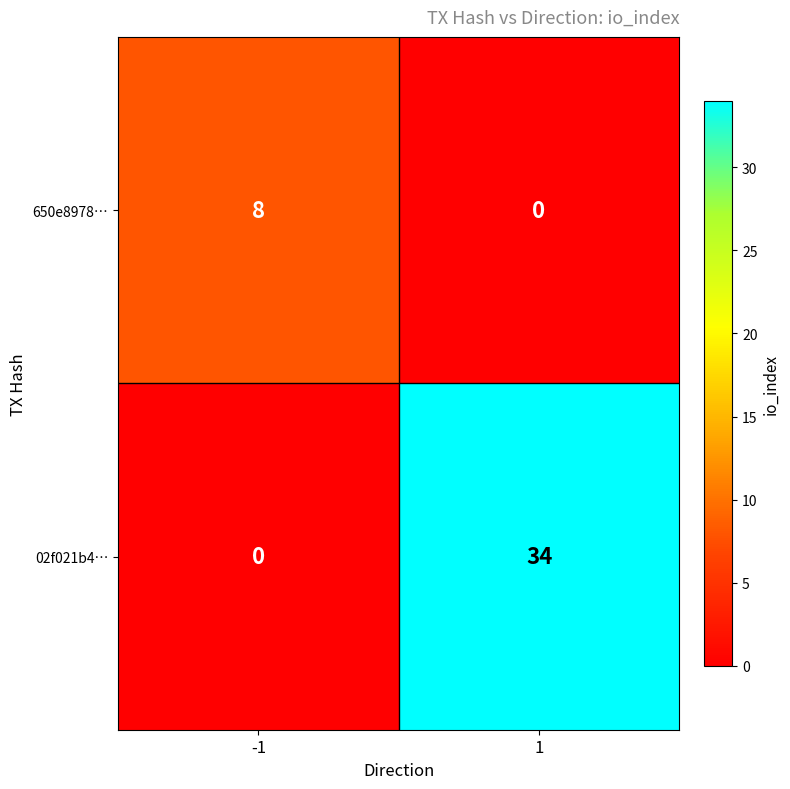

Rank the series by their average value, from lowest to highest.

650e8978…, 02f021b4…